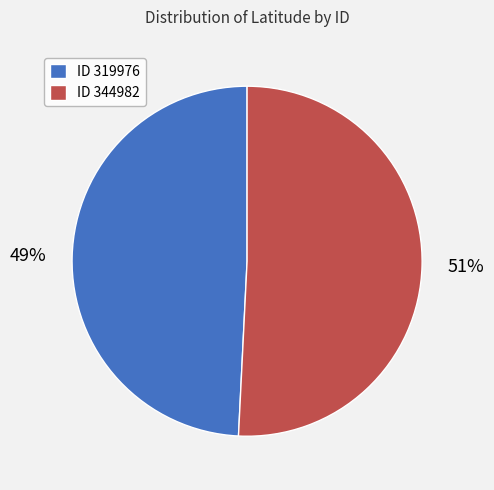

What percentage is the ID 319976 slice, to the nearest percent?

49%